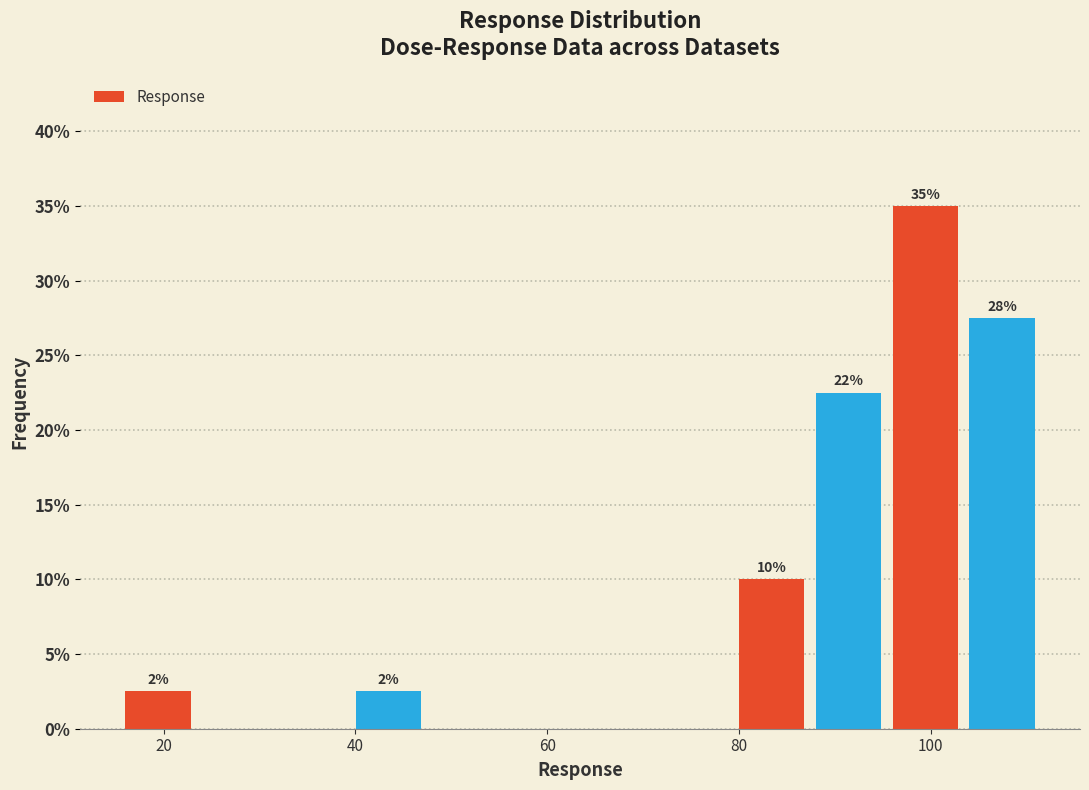

Read against the x-axis, roughly where is the centre of the tallest bar?

100